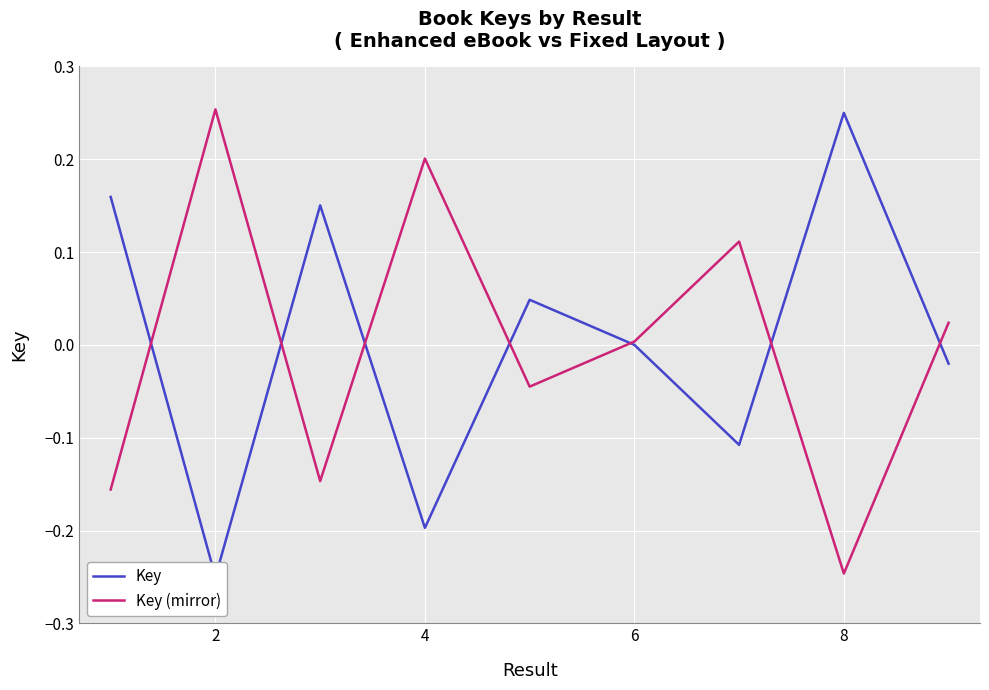

Which category has the lowest value in the Key (mirror) series?

8